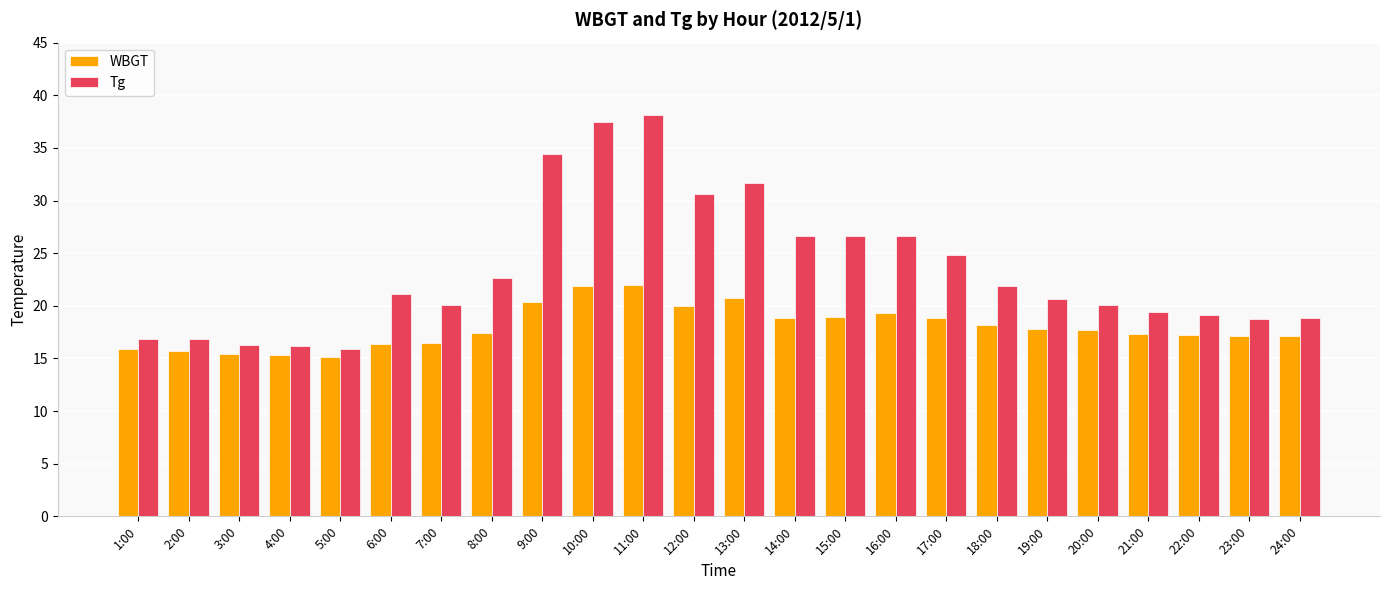

Is it true that WBGT equals 17.4 at 8:00?

True